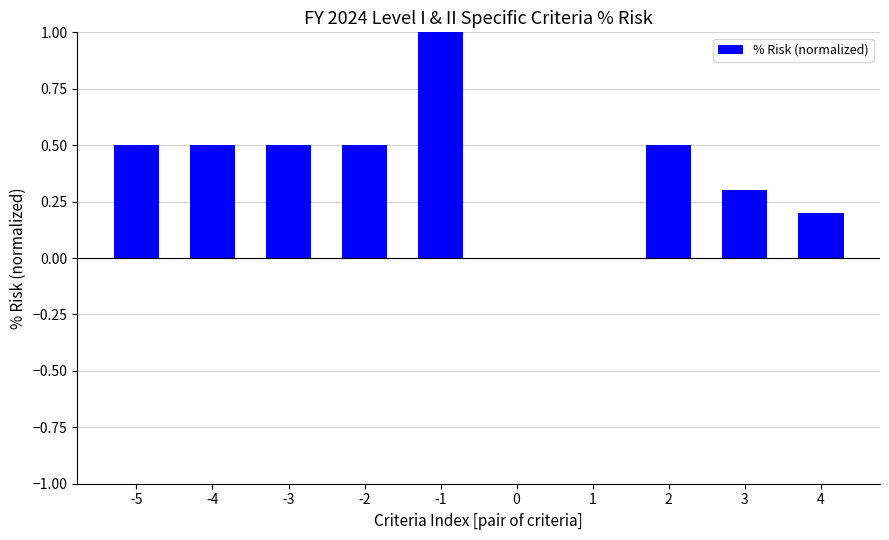

Reading left to right, transcribe all the data shown in this chart.

0.5	0.5	0.5	0.5	1.0	0.0	0.0	0.5	0.3	0.2